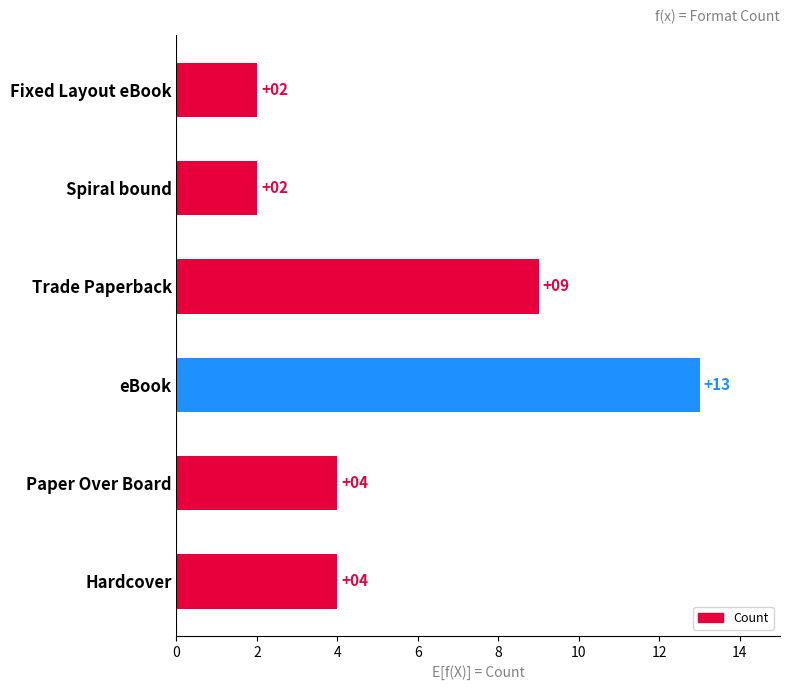

What is the maximum value shown in the chart?

13